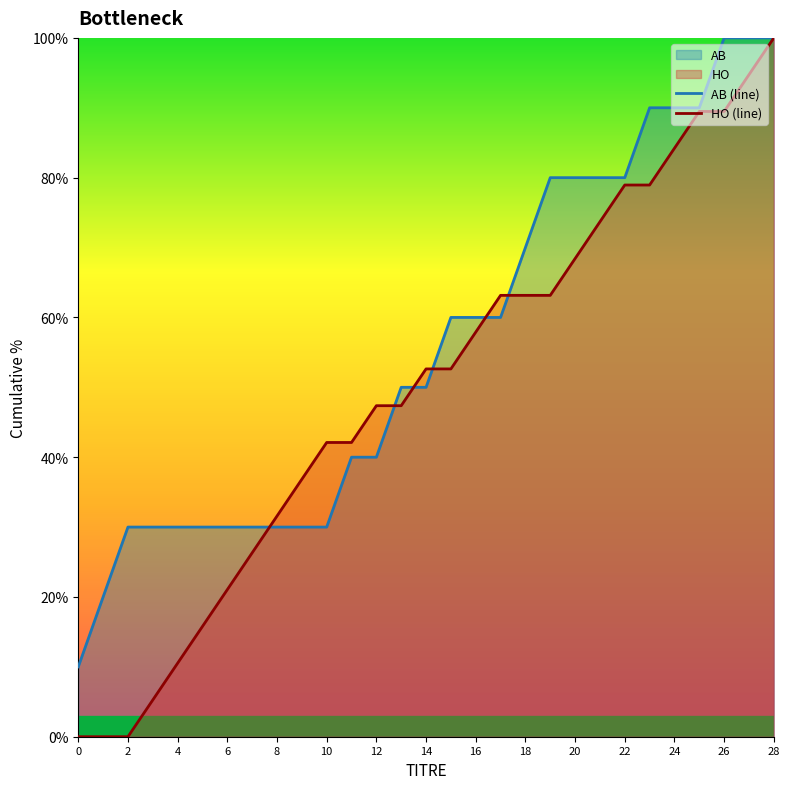

At which label does AB (line) first exceed 50?

15